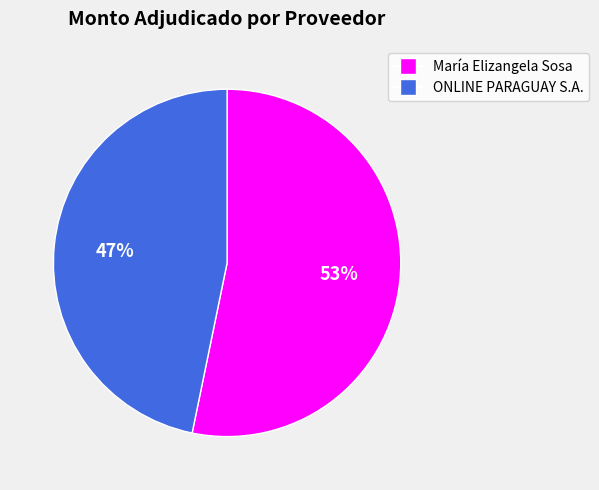

Rank the categories by value from highest to lowest.

María Elizangela Sosa, ONLINE PARAGUAY S.A.